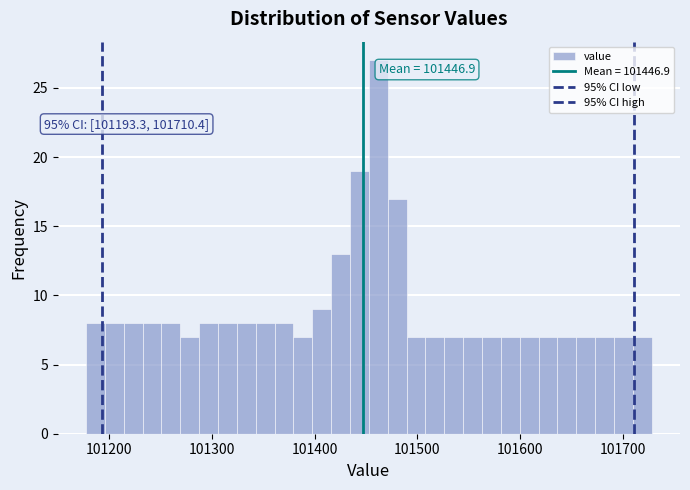

Read against the x-axis, roughly where is the centre of the tallest bar?

101460